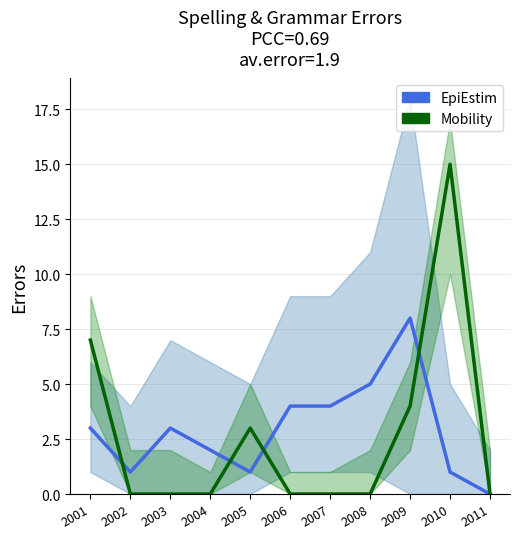

What is the difference between the maximum and second lowest values in the EpiEstim series?

7